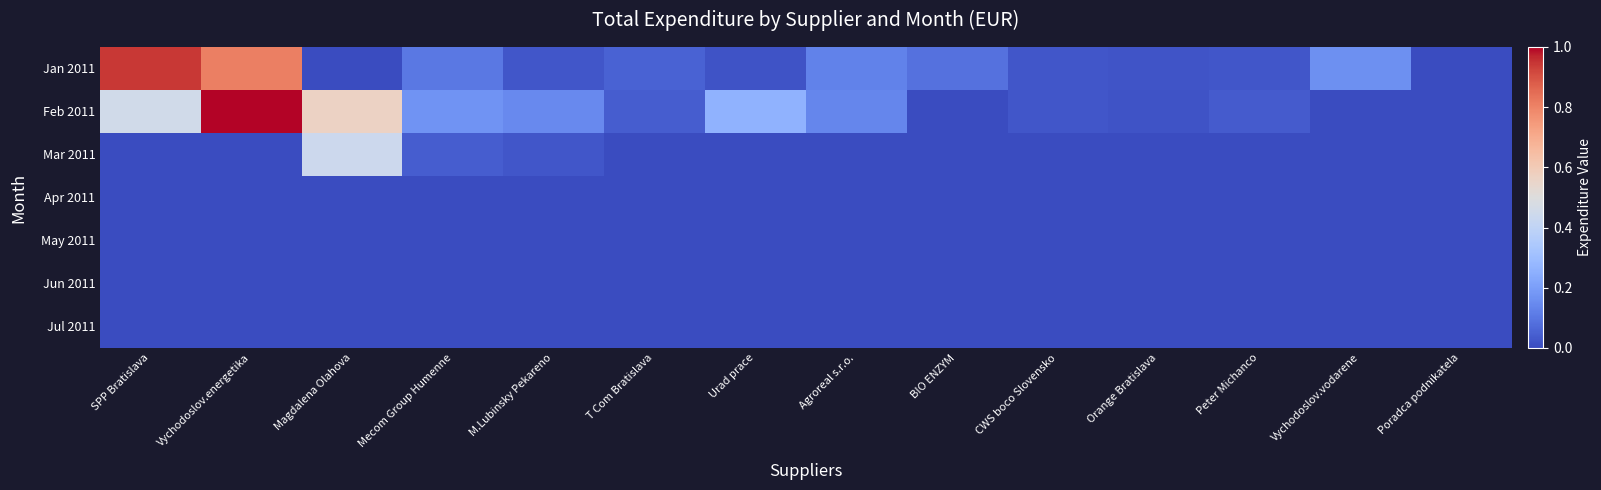

Rank the series by their maximum value, from lowest to highest.

Apr 2011, May 2011, Jun 2011, Jul 2011, Mar 2011, Jan 2011, Feb 2011